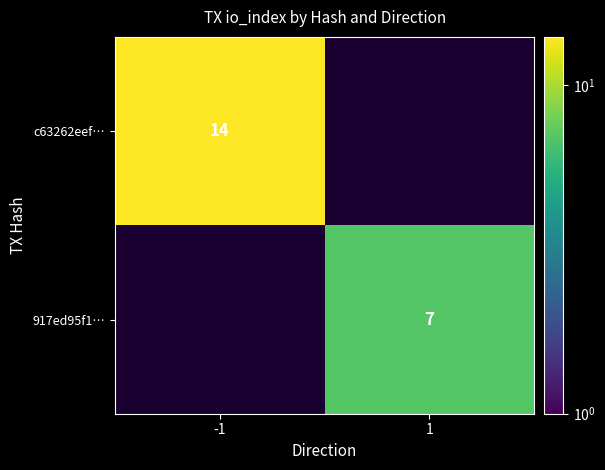

The 917ed95f1… series shows 7 at 1. True or false?

True